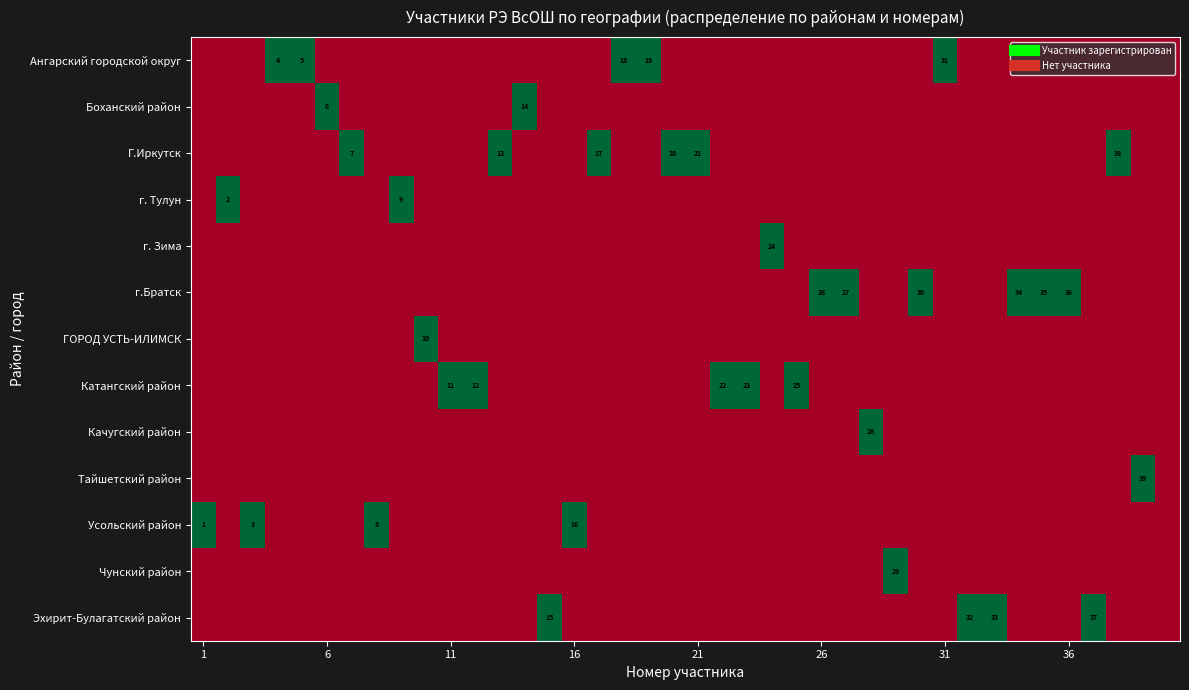

How many series are shown in this chart?

13